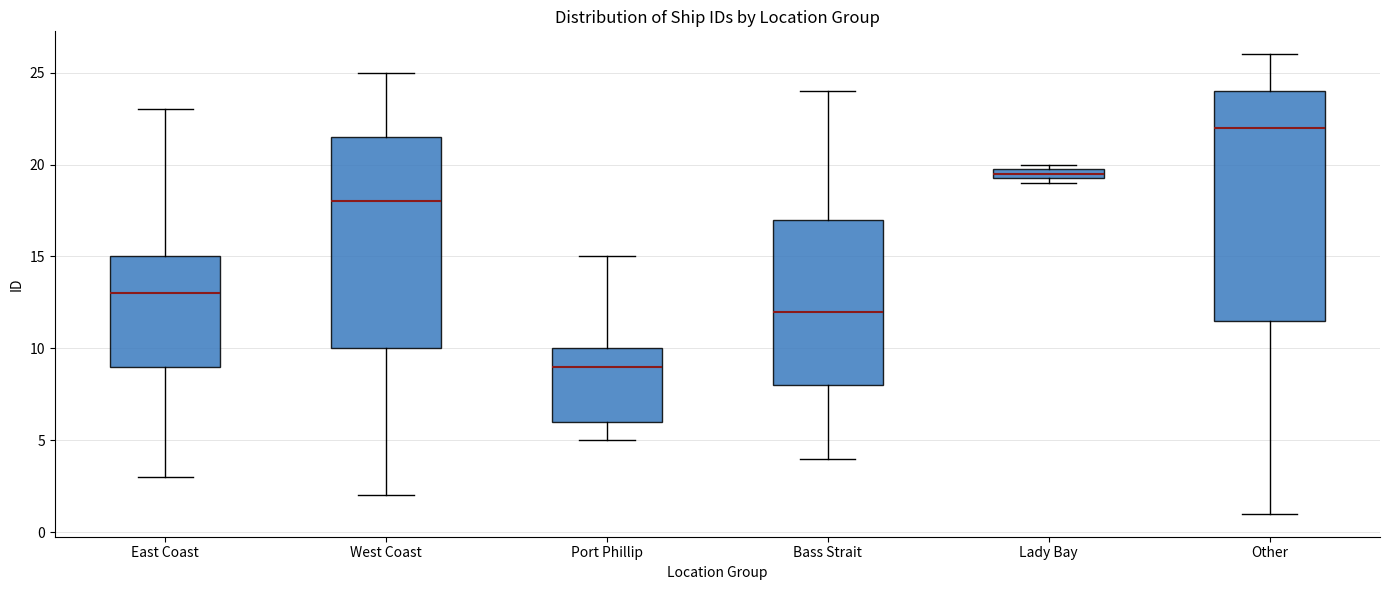

Which box is the tallest, from its lower edge to its upper edge?

Other